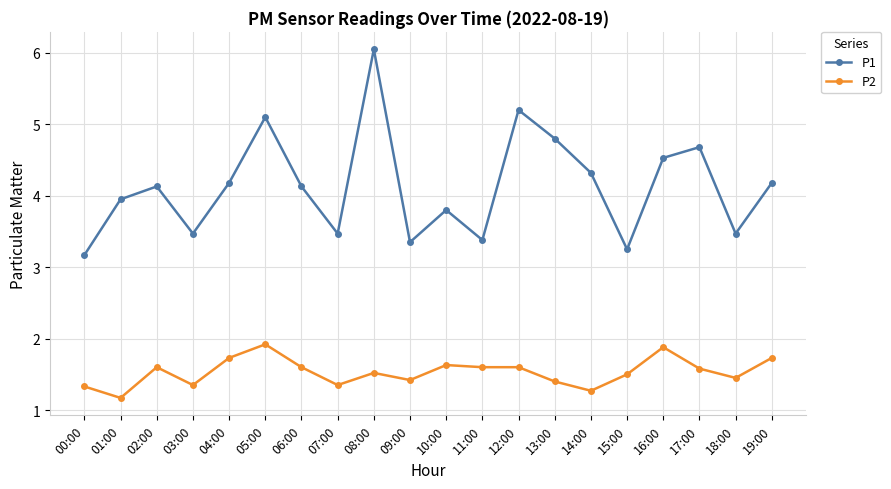

How many interior local valleys does the P1 series have?

6